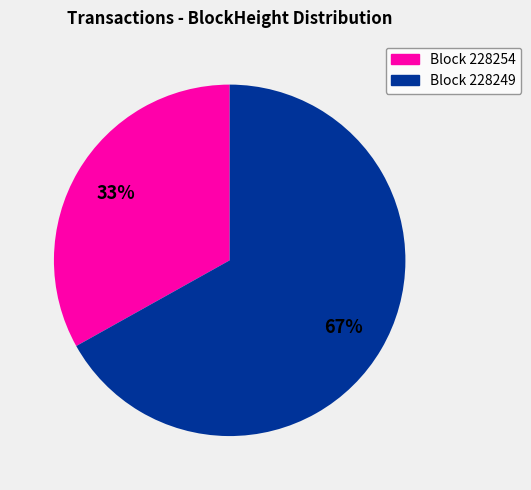

To the nearest percent, what is the average slice percentage?

50%